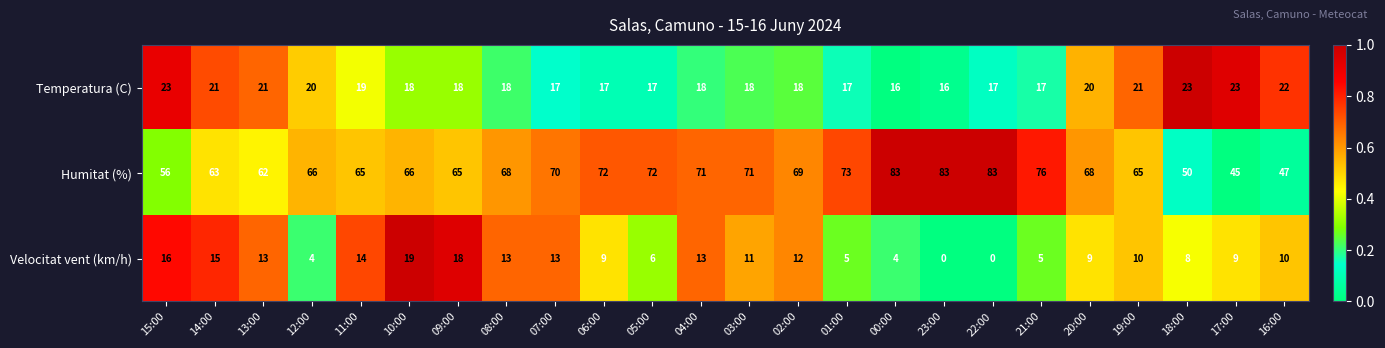

Which category has the highest value in the Velocitat vent (km/h) series?

10:00